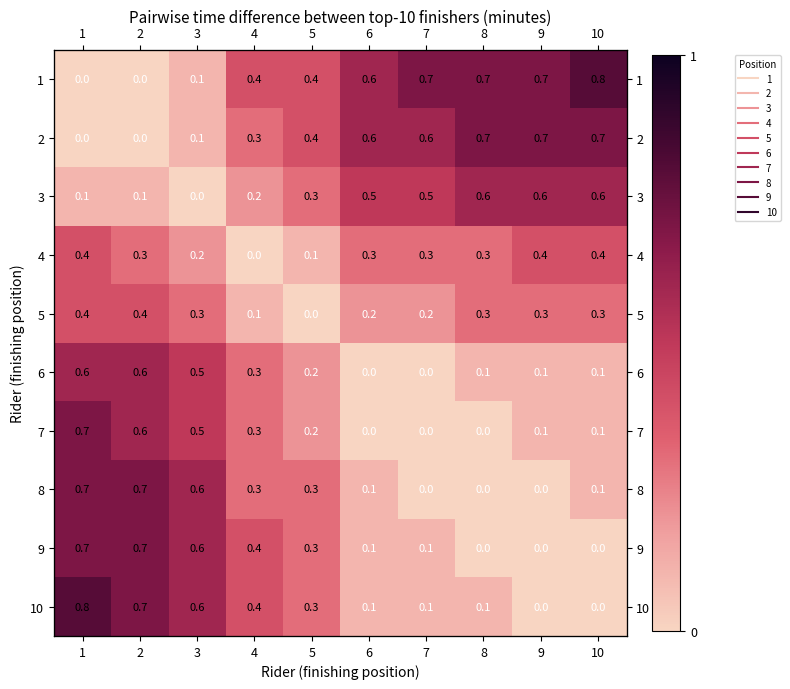

Count the number of data series in this chart.

10